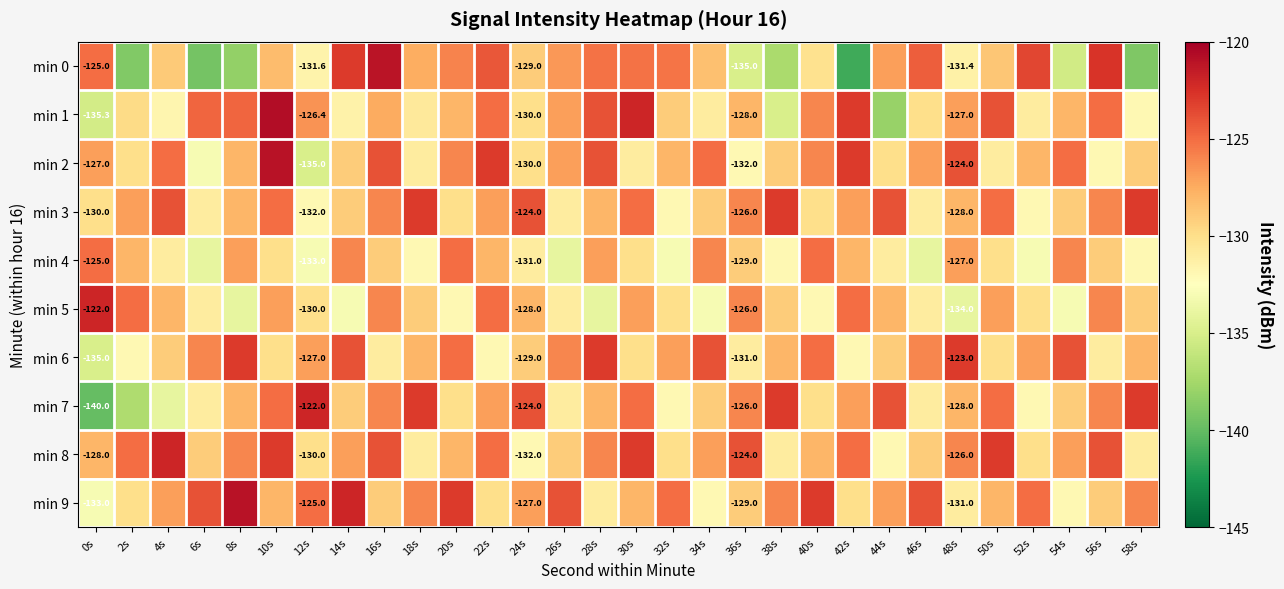

At 42s, list the series in order from smallest to largest.

min 0, min 6, min 9, min 4, min 3, min 7, min 5, min 8, min 1, min 2